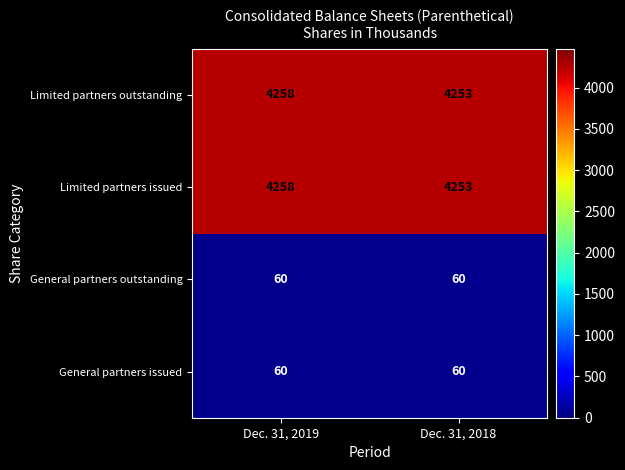

Which category has the lowest value in the Limited partners outstanding series?

Dec. 31, 2018